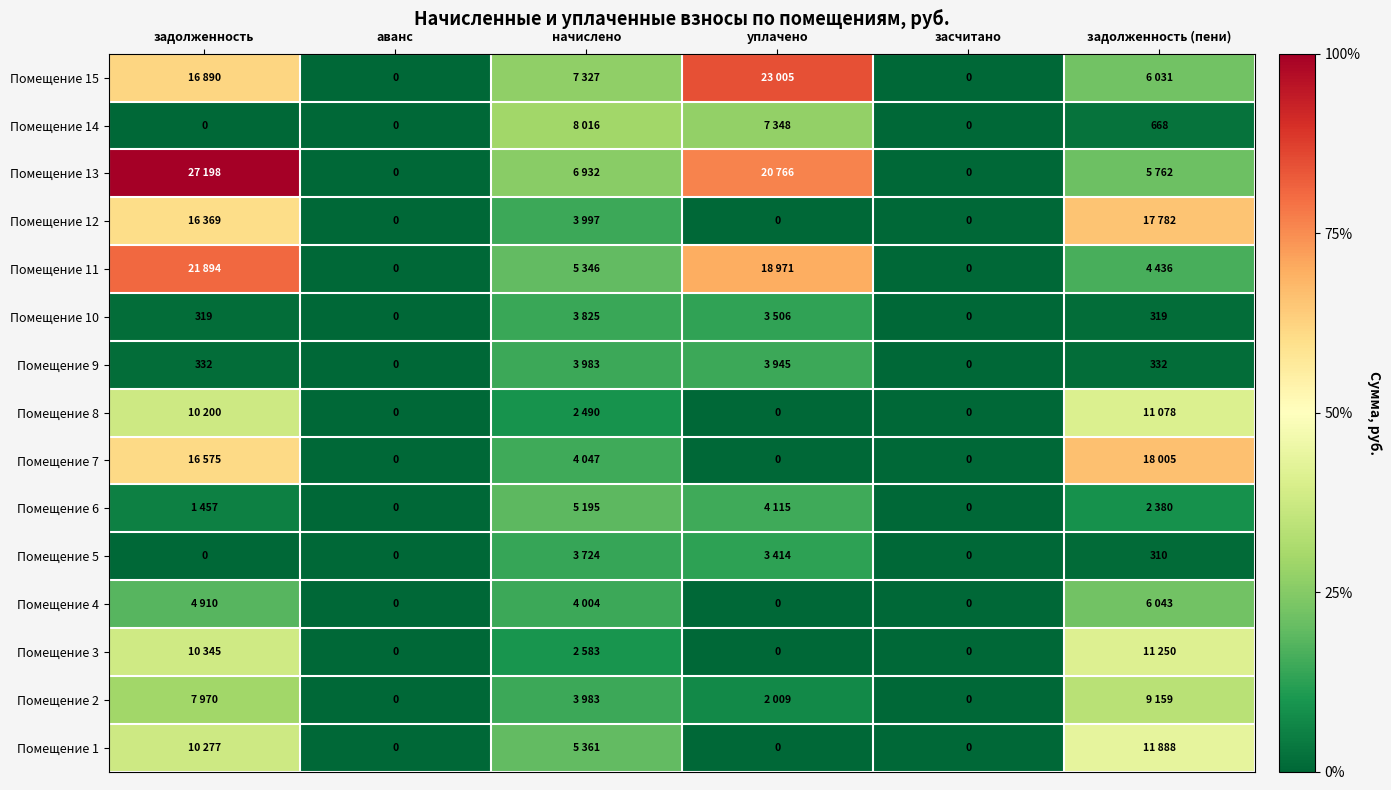

Which category has the lowest value across all series?

аванс